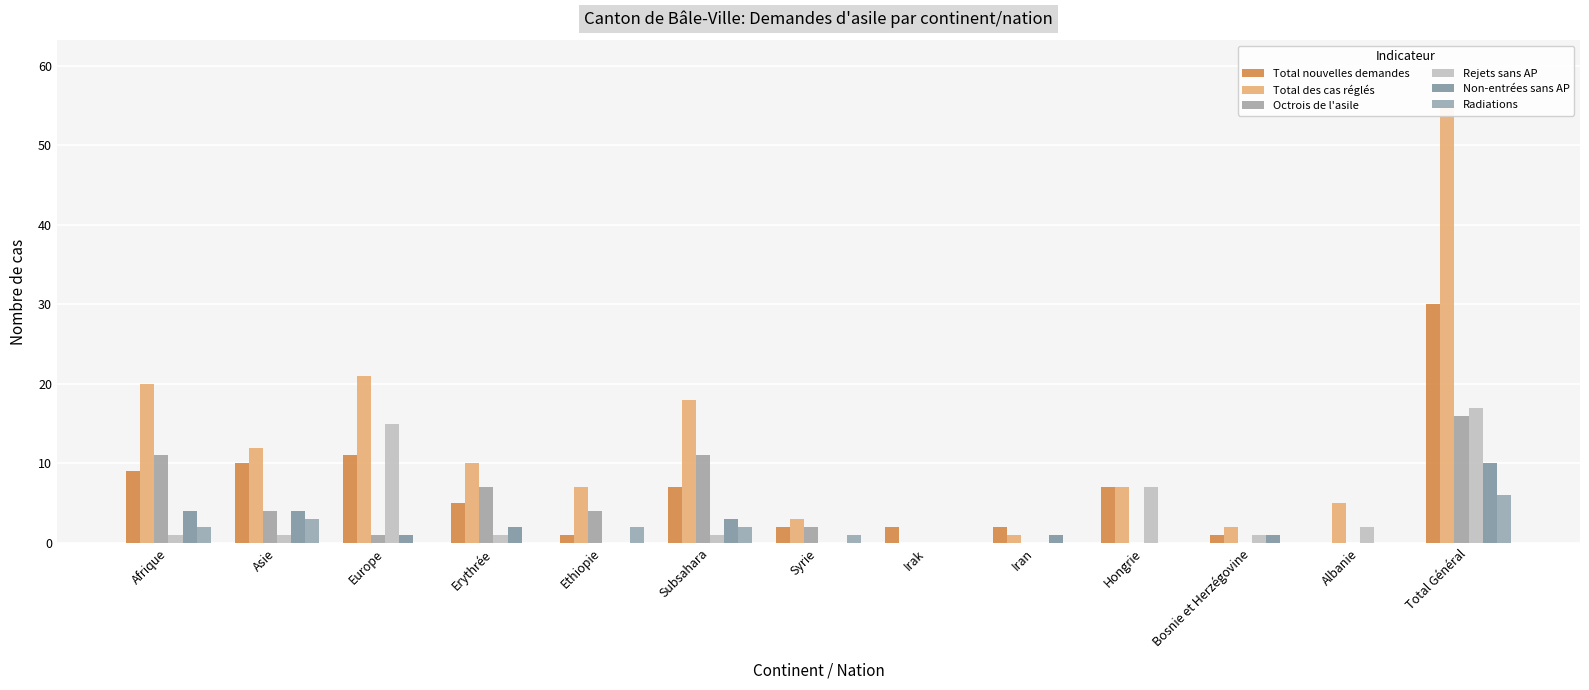

Which series has the largest total across all categories?

Total des cas réglés